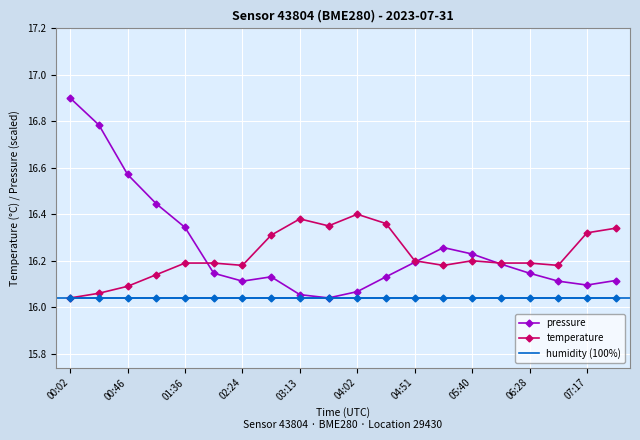

How many categories are shown in the chart?

20